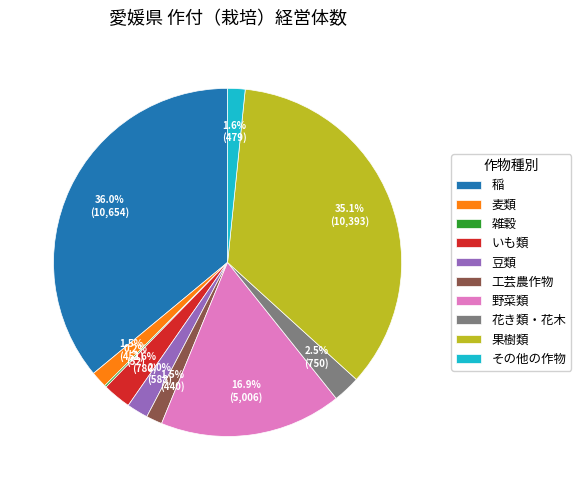

Approximately how many times larger is the value at 稲 compared to 野菜類?

2.1